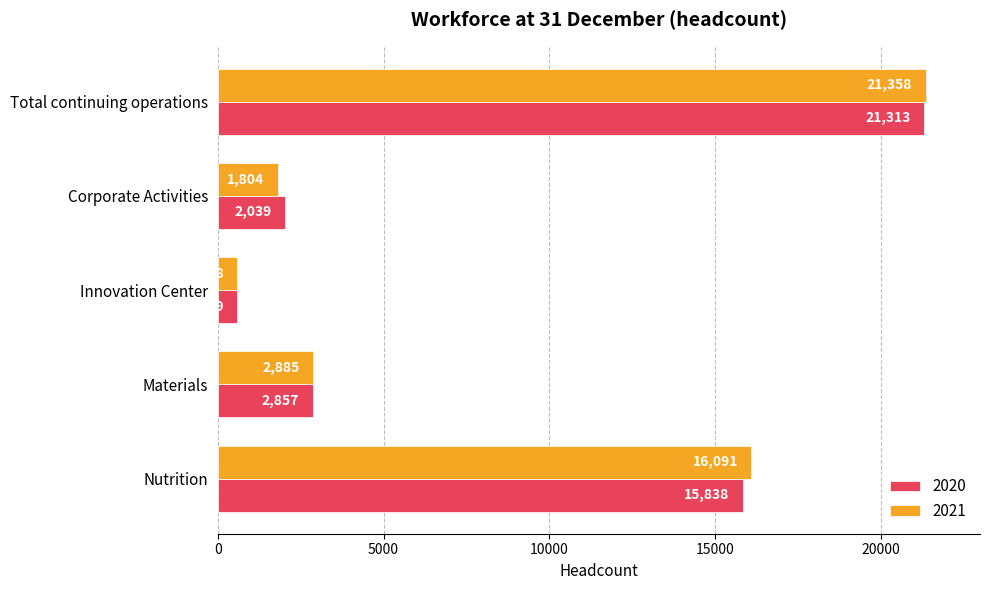

What value does the 2021 series have at Total continuing operations?

21358